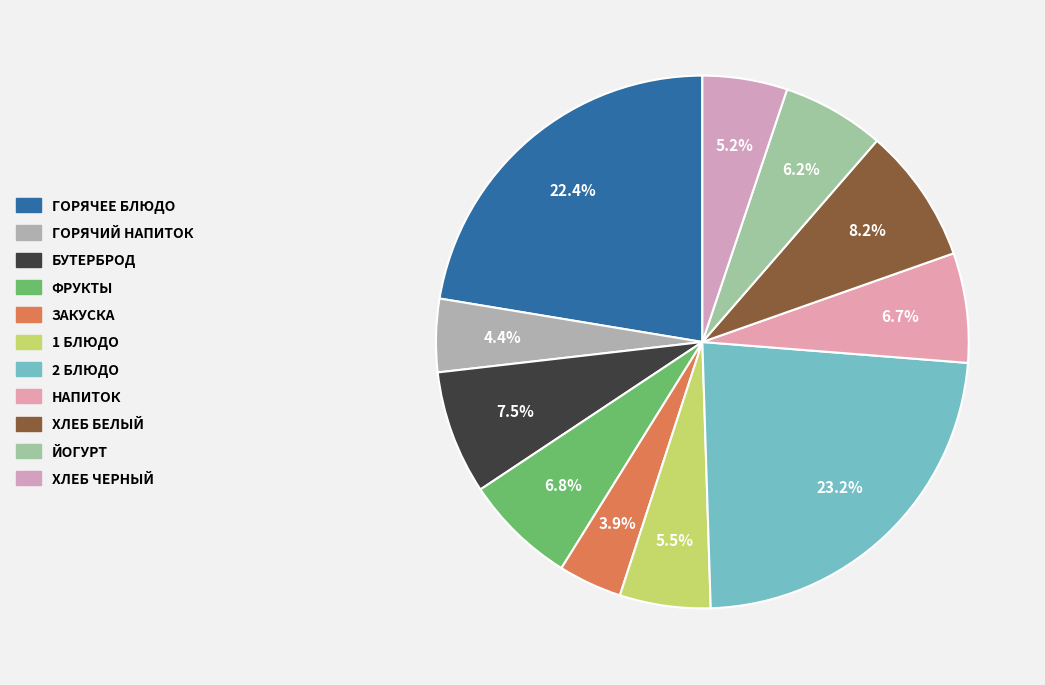

How many segments does this pie chart have?

11